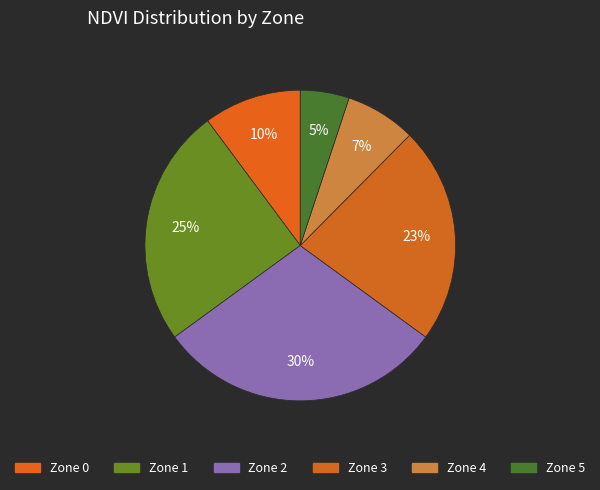

Do Zone 1 and Zone 5 together represent more than half of the pie?

No